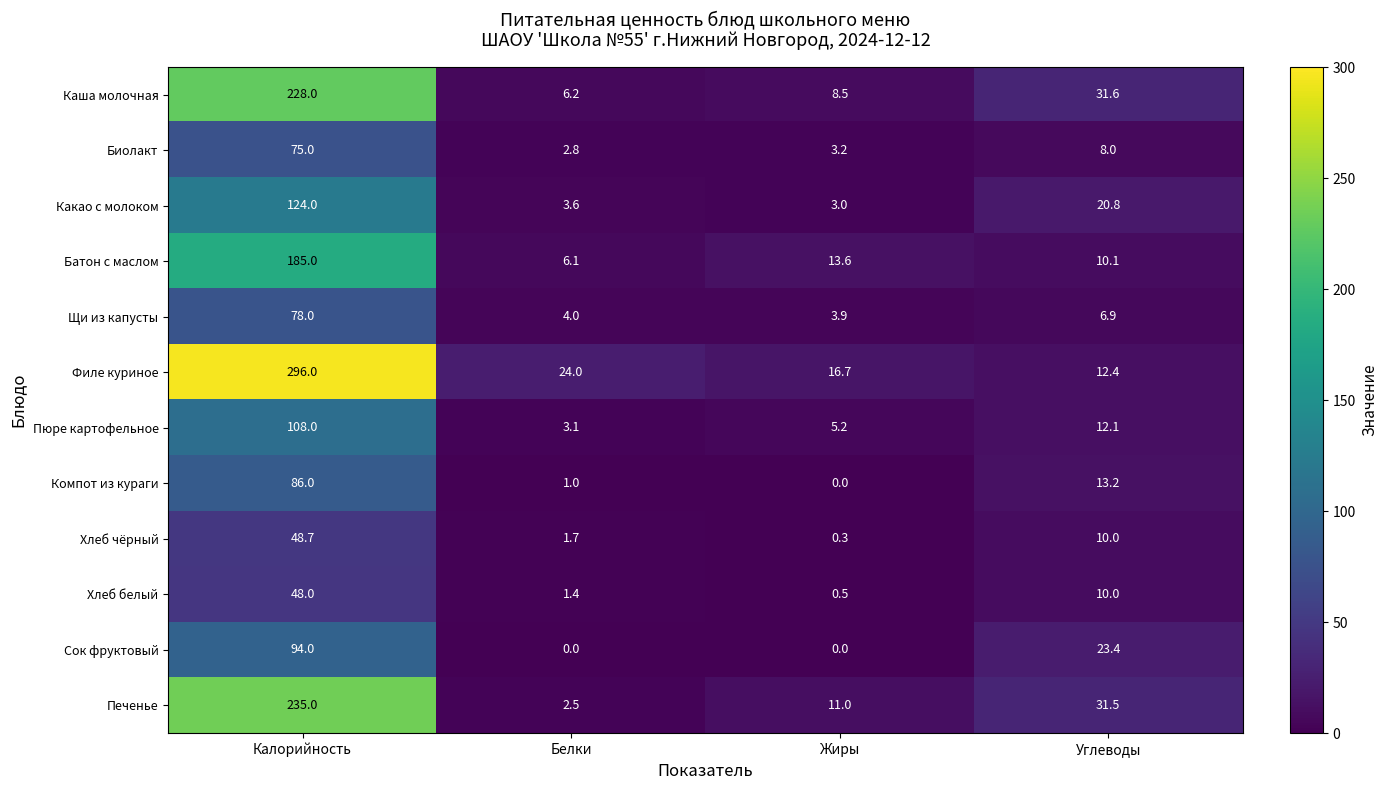

The value of Какао с молоком at Белки is 0.9. True or false?

False